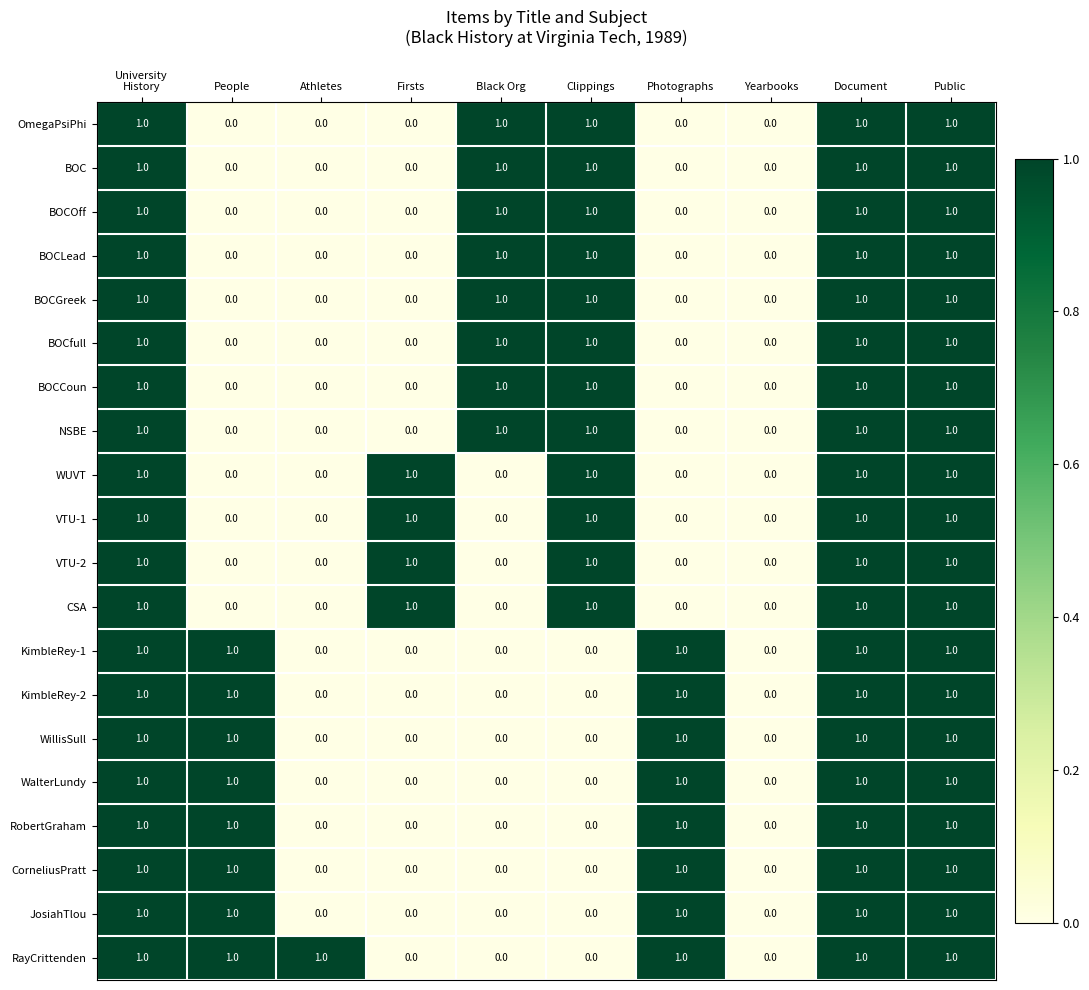

Is the value of RobertGraham at Public greater than the value of BOCCoun at Athletes?

Yes